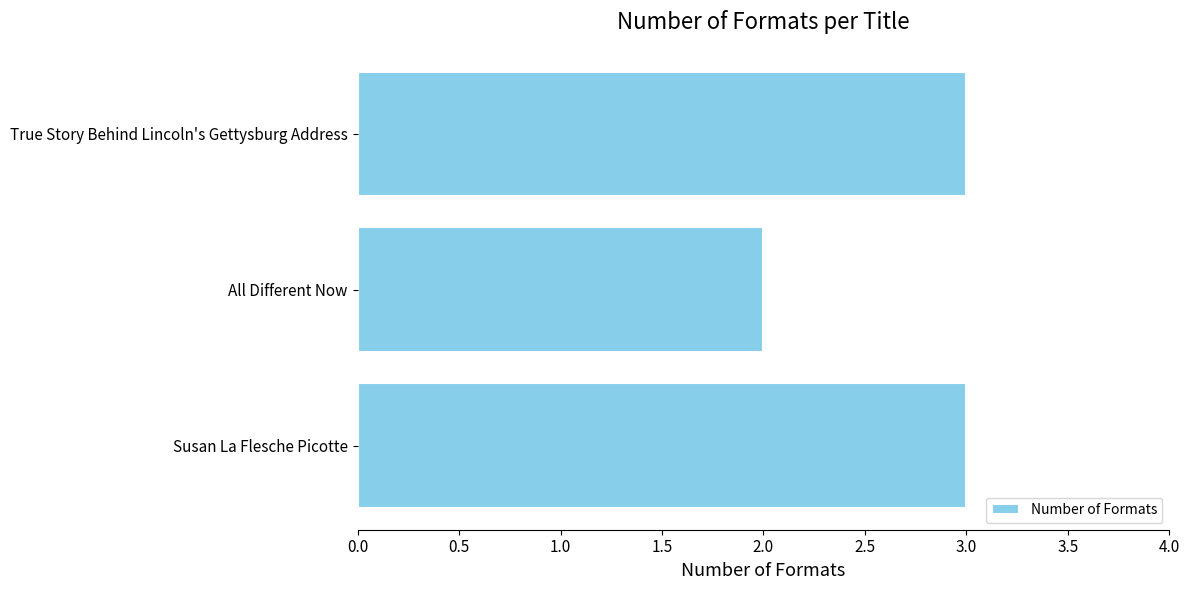

True or false: the data shows 1 at All Different Now.

False